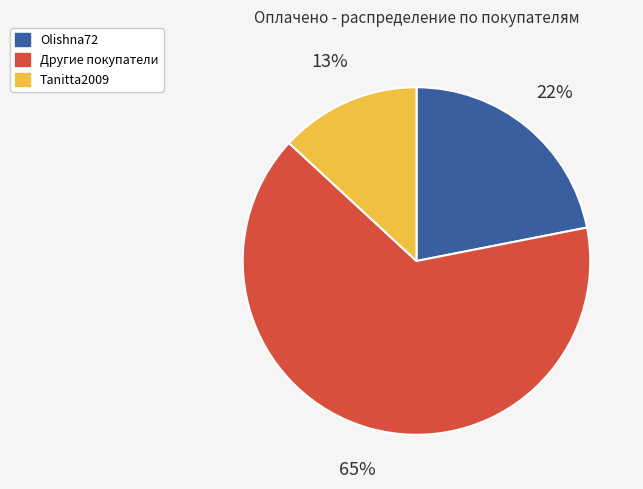

Is there a majority slice in this chart?

Yes